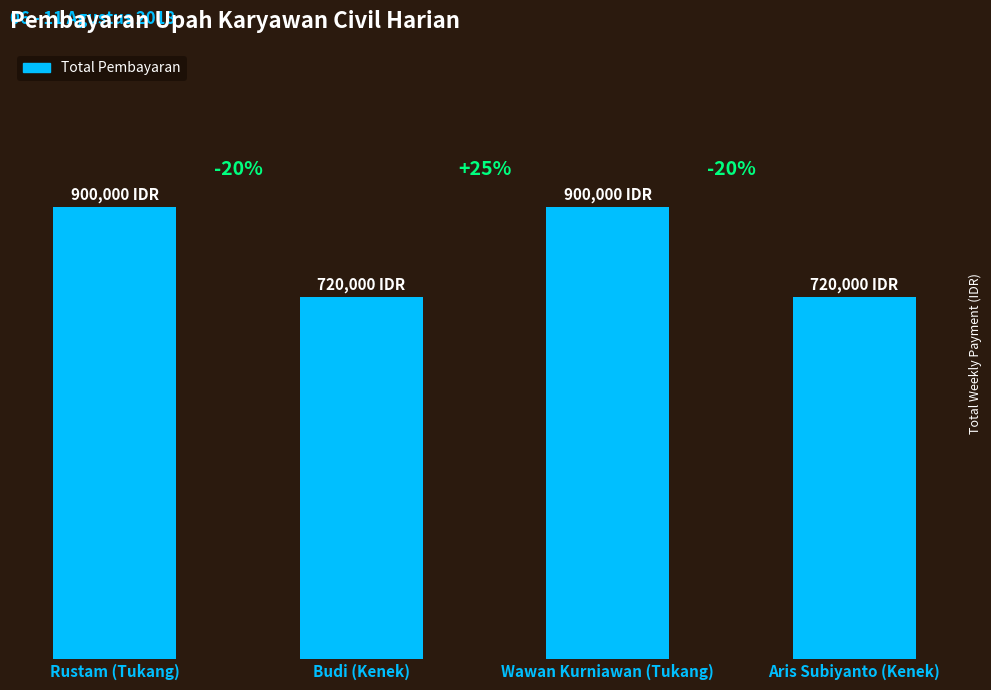

Rank the categories by value from lowest to highest.

Budi (Kenek), Aris Subiyanto (Kenek), Rustam (Tukang), Wawan Kurniawan (Tukang)